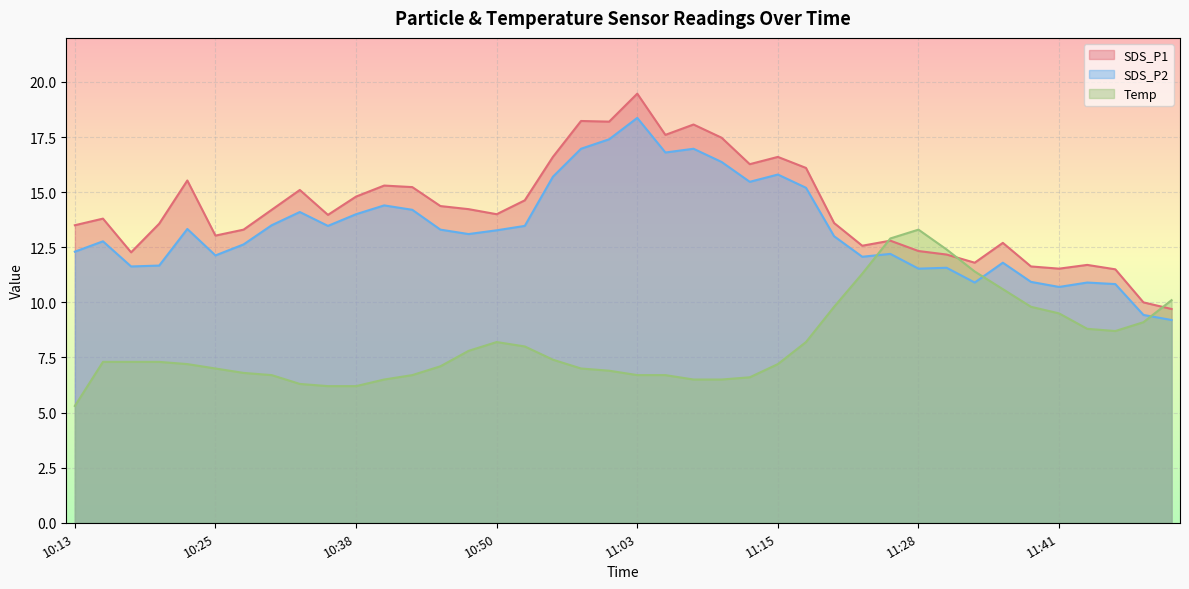

At 11:38, list the series in order from smallest to largest.

Temp, SDS_P2, SDS_P1